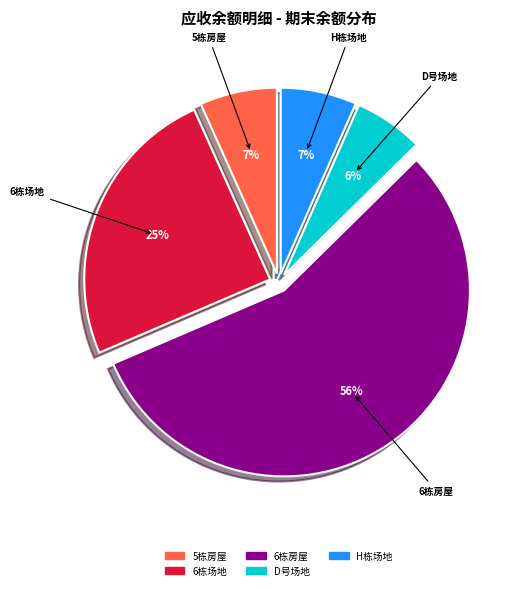

How many slices are in this pie chart?

5